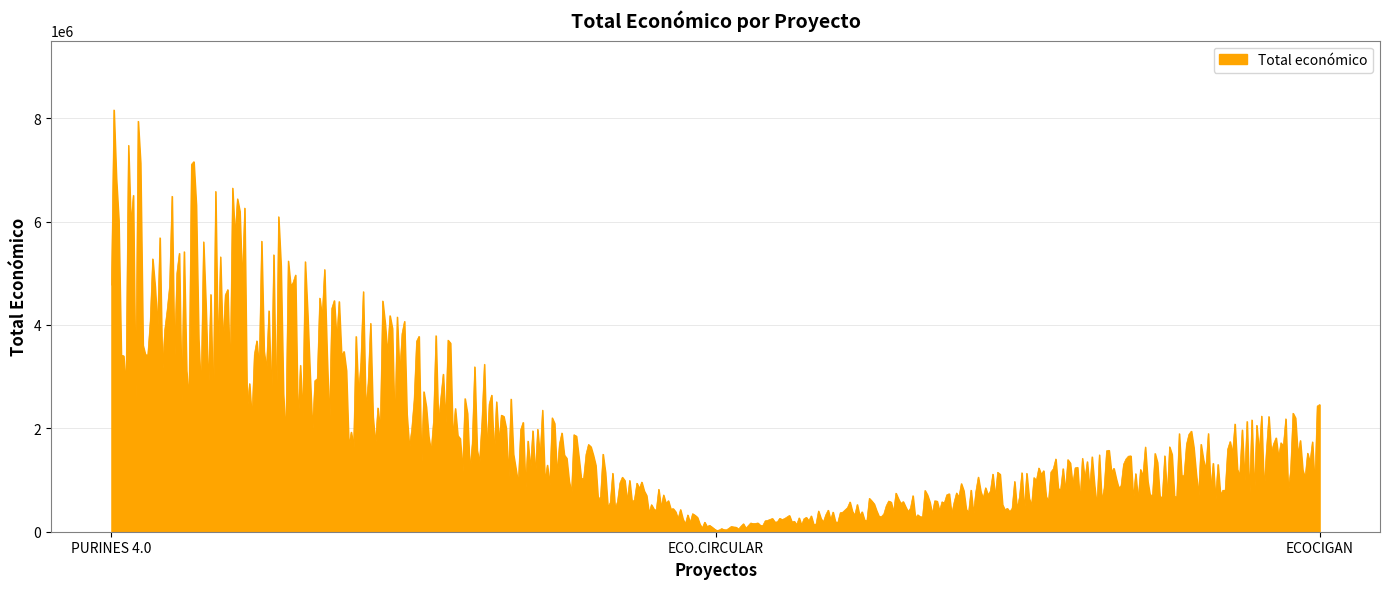

What is the difference between the maximum and minimum values?

8135437.6